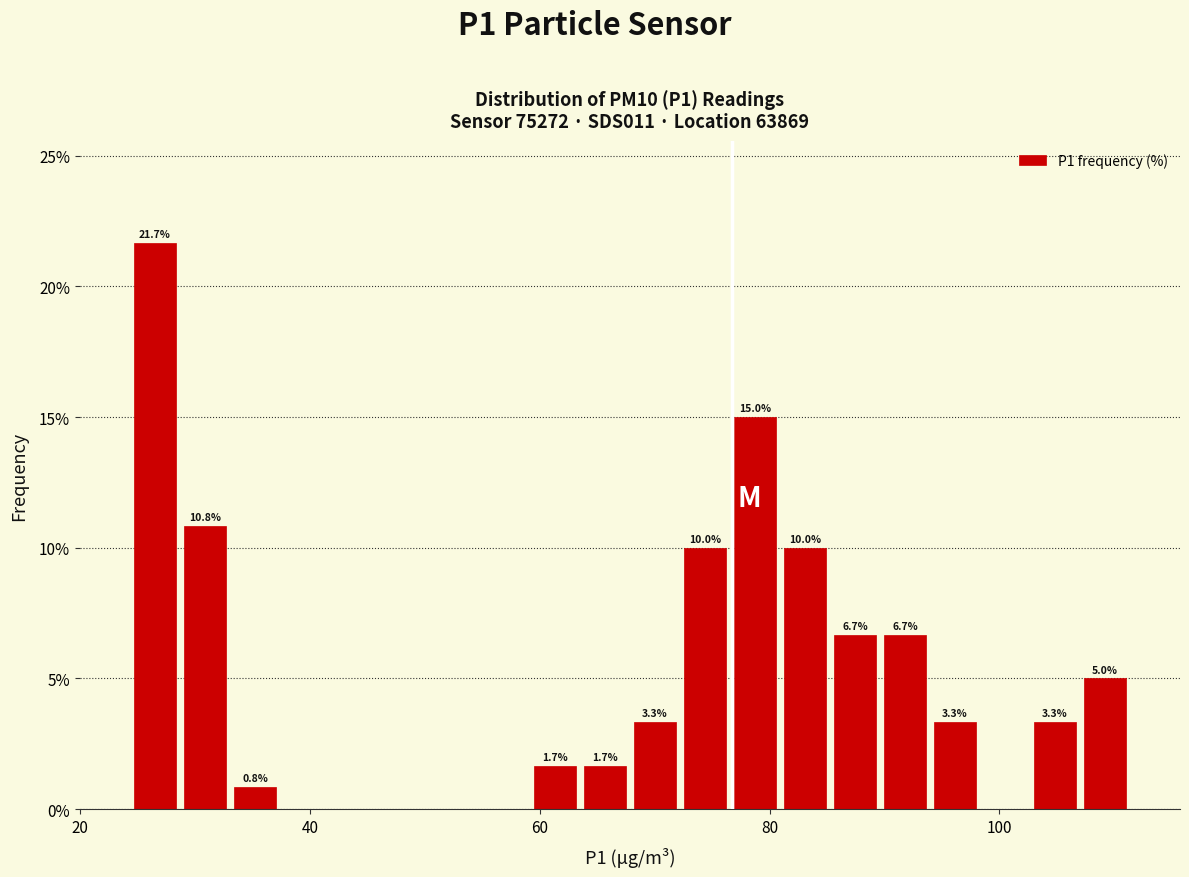

Around what value on the x-axis is the tallest bar? Give the approximate position of its centre, as read against the axis.

26